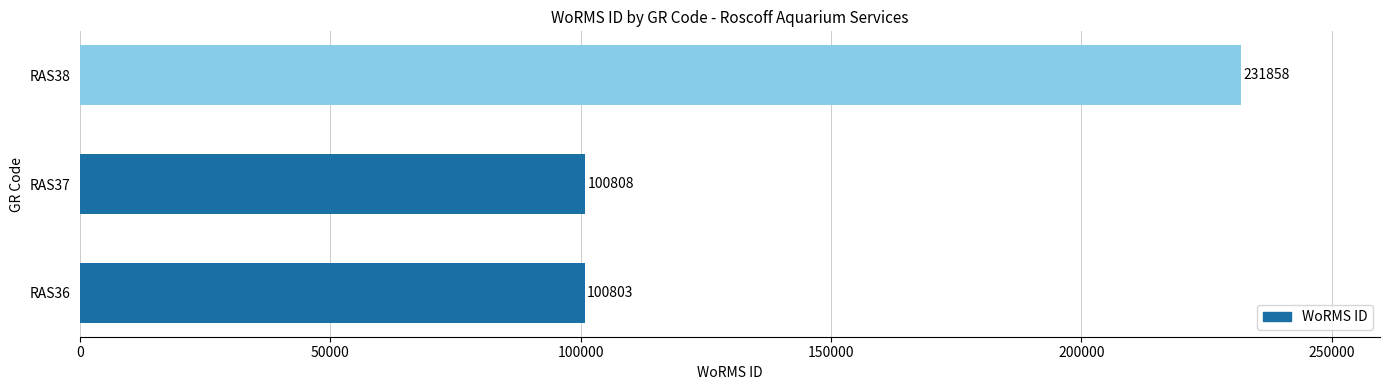

What is the difference between the maximum and second lowest values?

131050